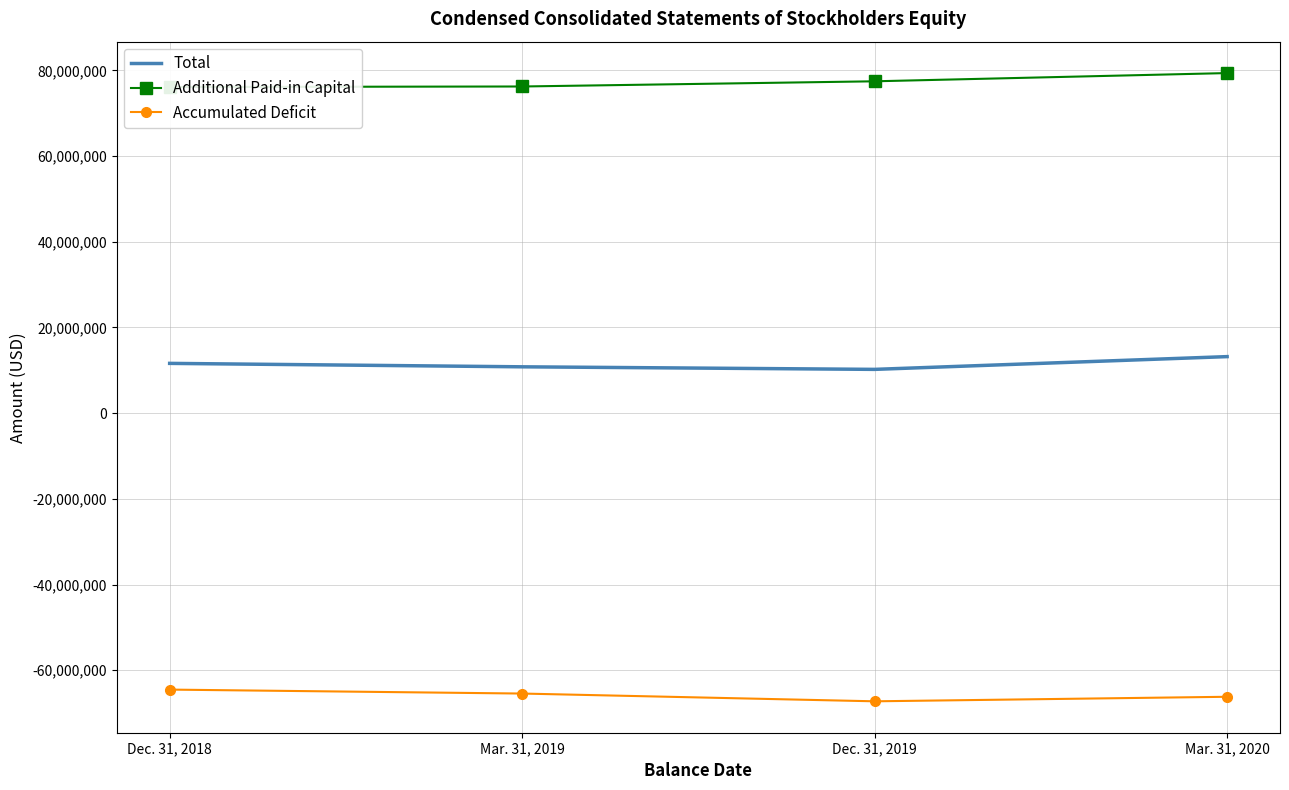

What is the difference between the second highest and second lowest values in the Additional Paid-in Capital series?

1212000